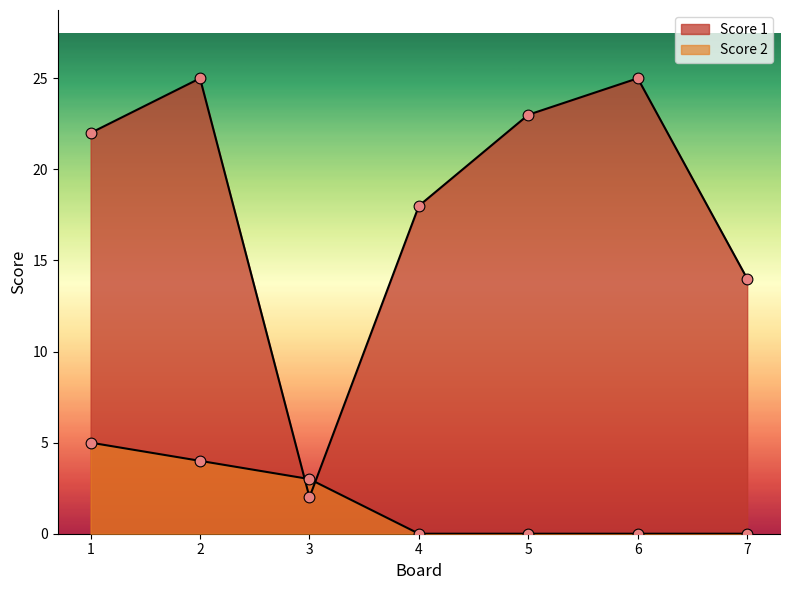

At how many categories does at least one series exceed 12?

6